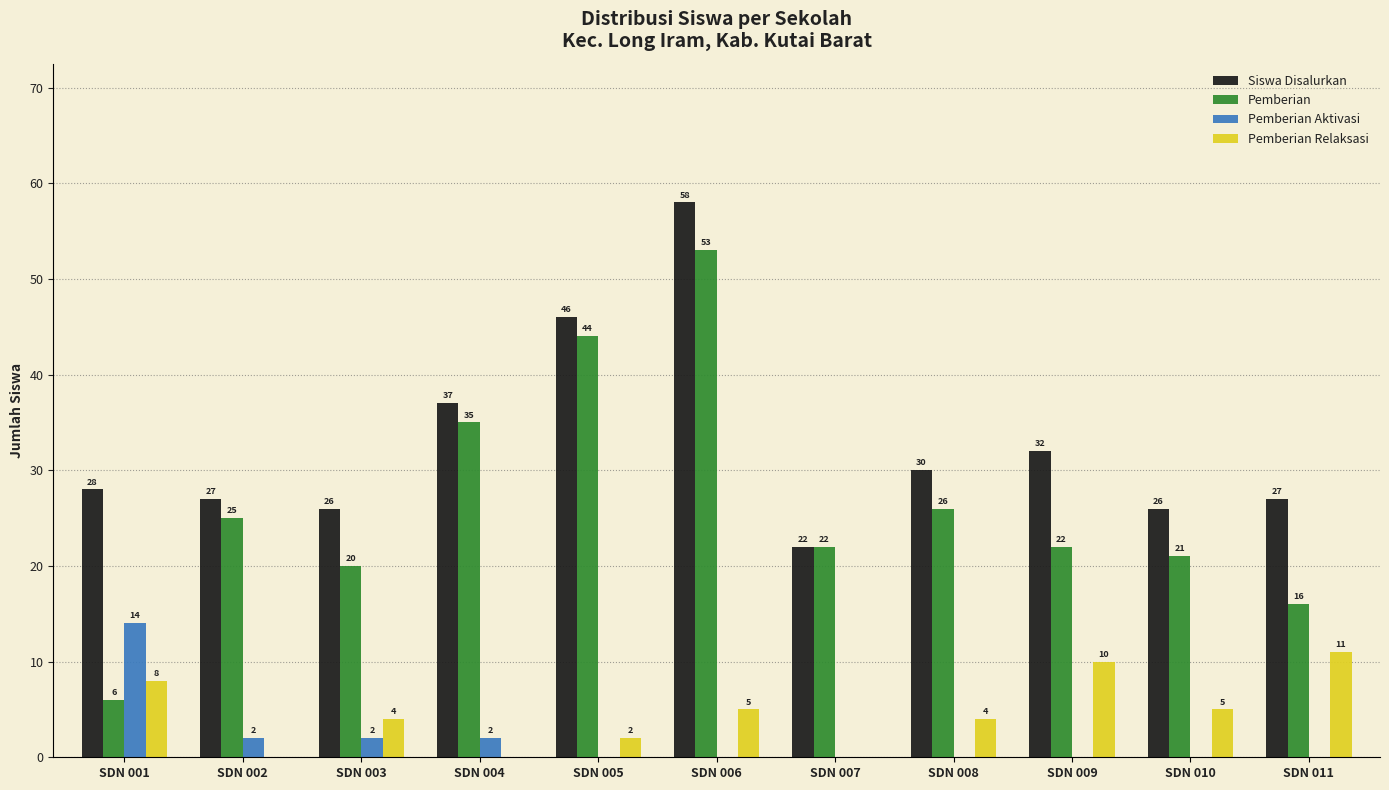

What value does the Pemberian series have at SDN 004?

35